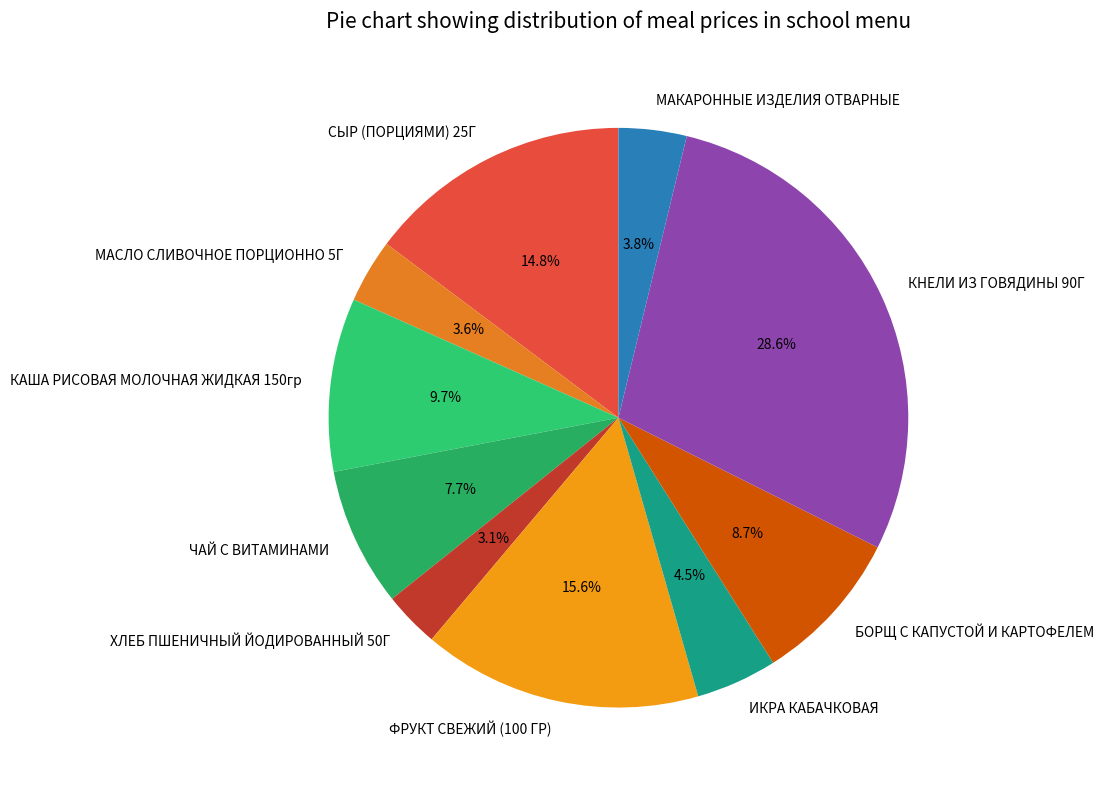

Combined, do СЫР (ПОРЦИЯМИ) 25Г and МАСЛО СЛИВОЧНОЕ ПОРЦИОННО 5Г account for over 50%?

No